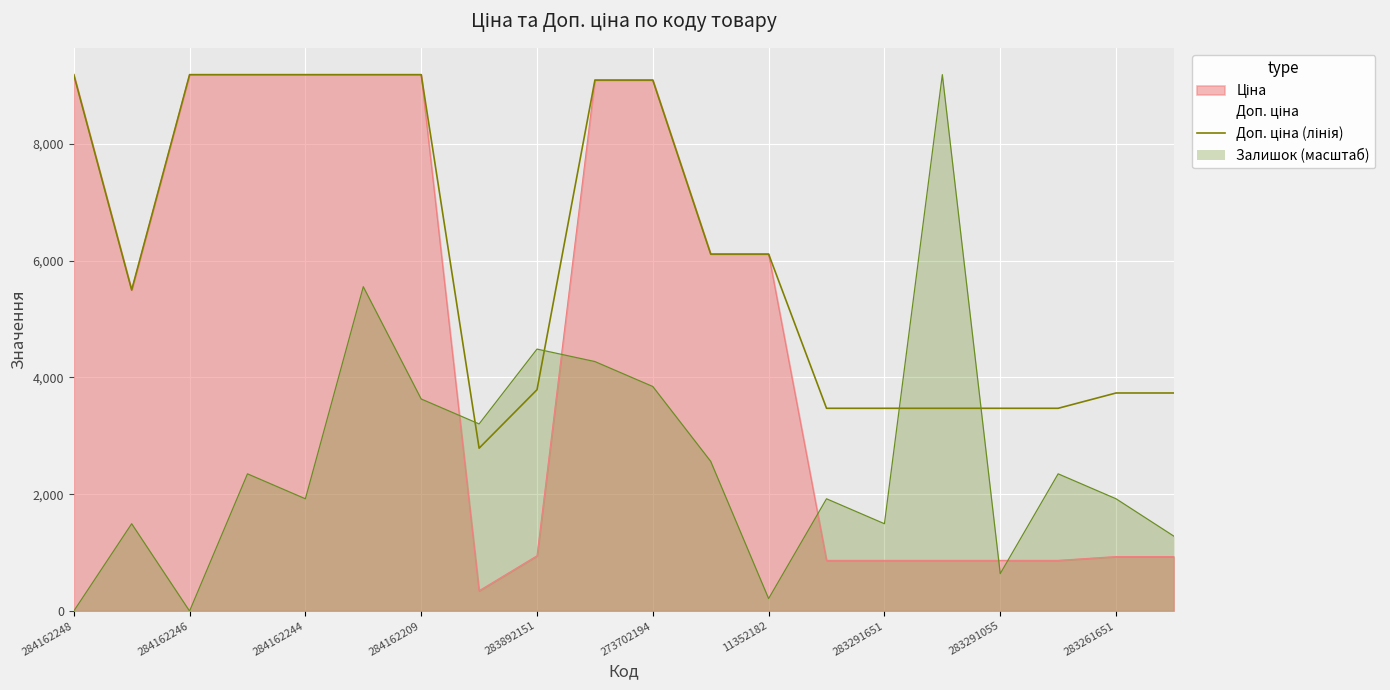

What is the total value across all series at 283291055?

4981.0